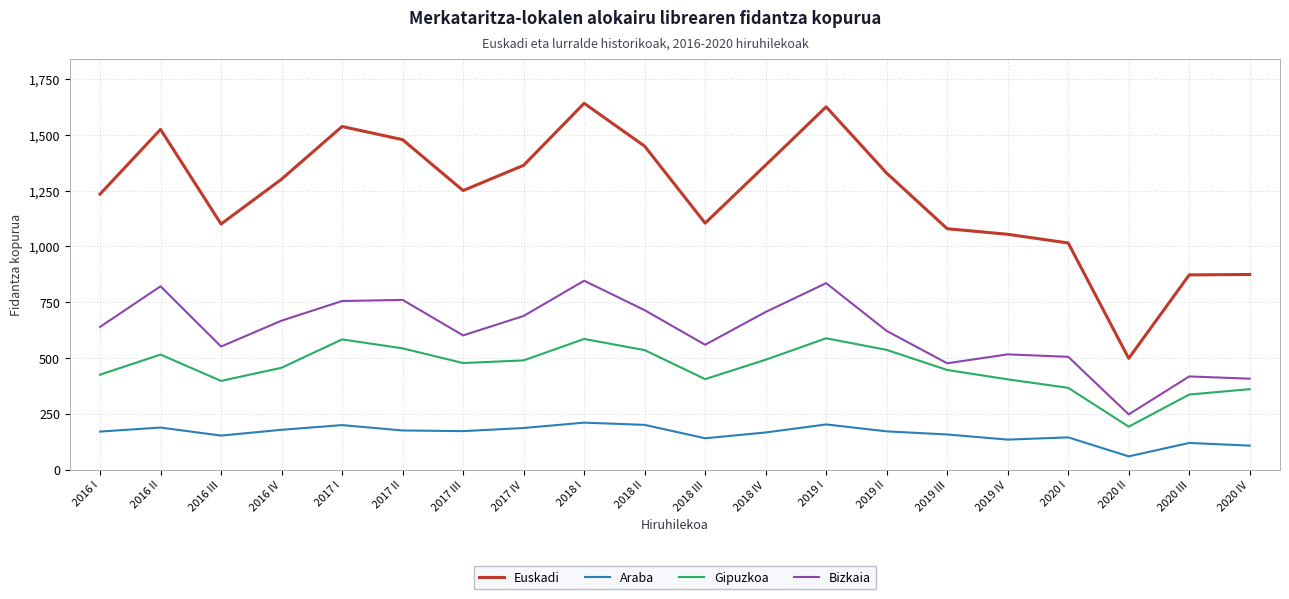

What is the difference between the maximum and minimum values in the Araba series?

151